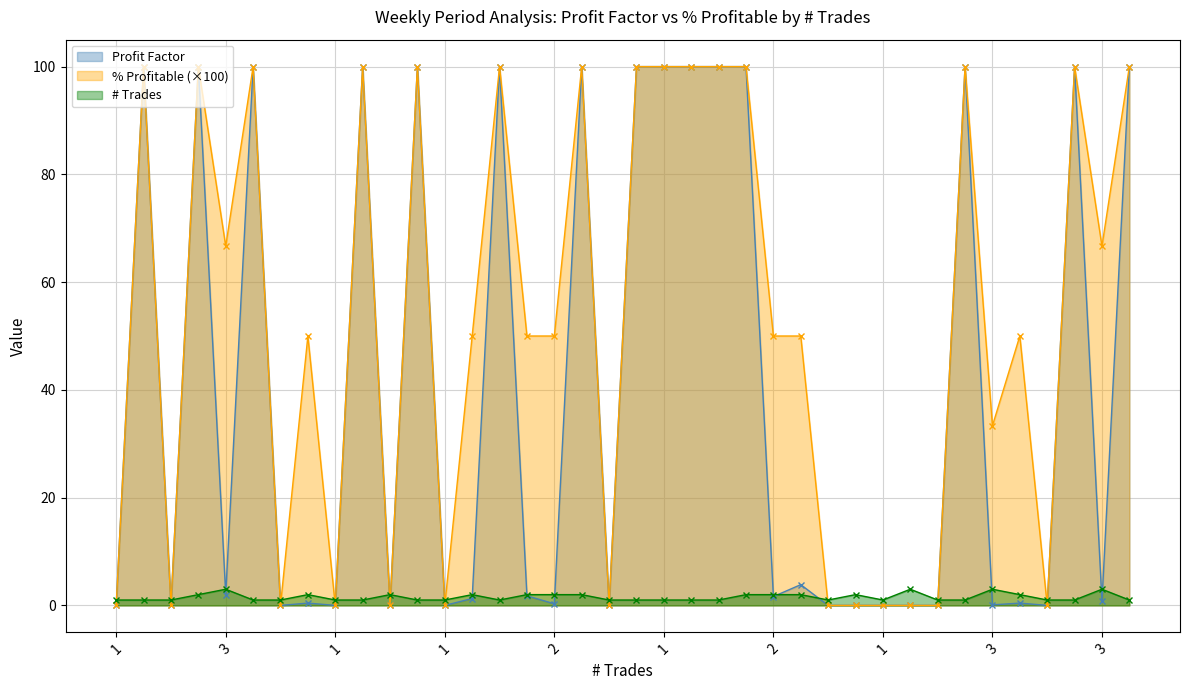

True or false: % Profitable has more than 0 points higher than both neighbors.

True